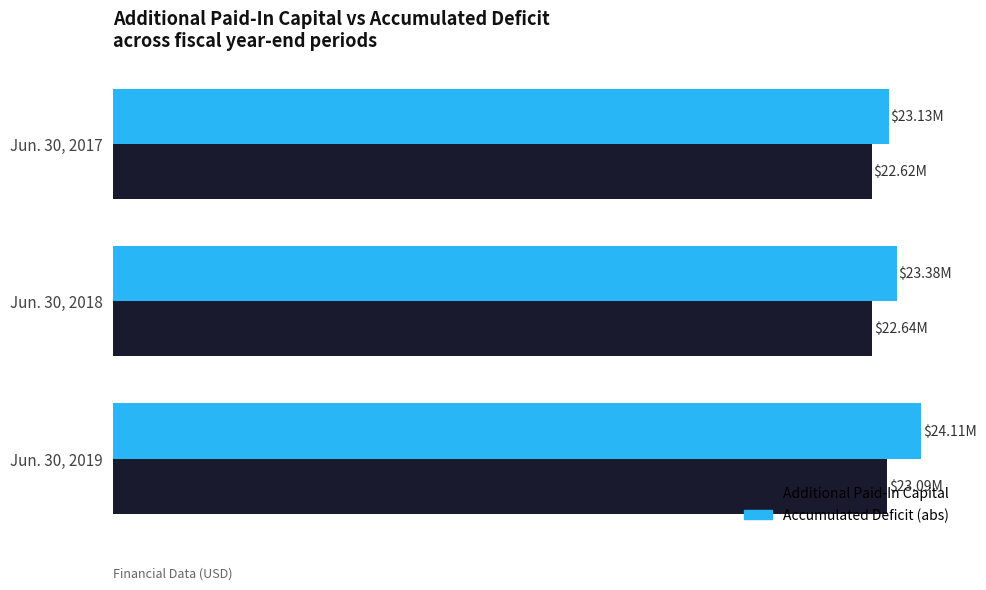

Which series has the largest total across all categories?

Accumulated Deficit (abs)